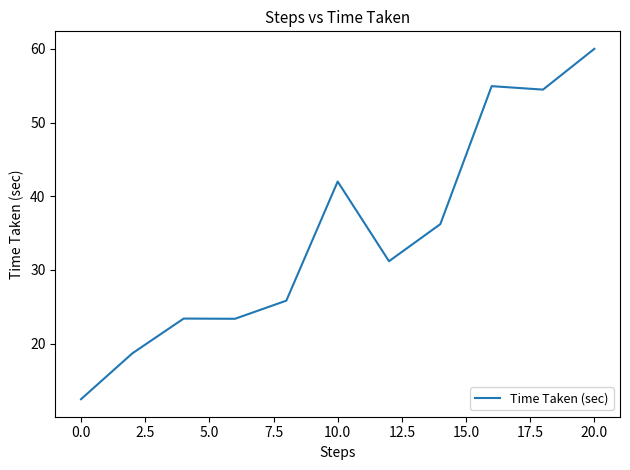

How many lines are shown in the chart?

1